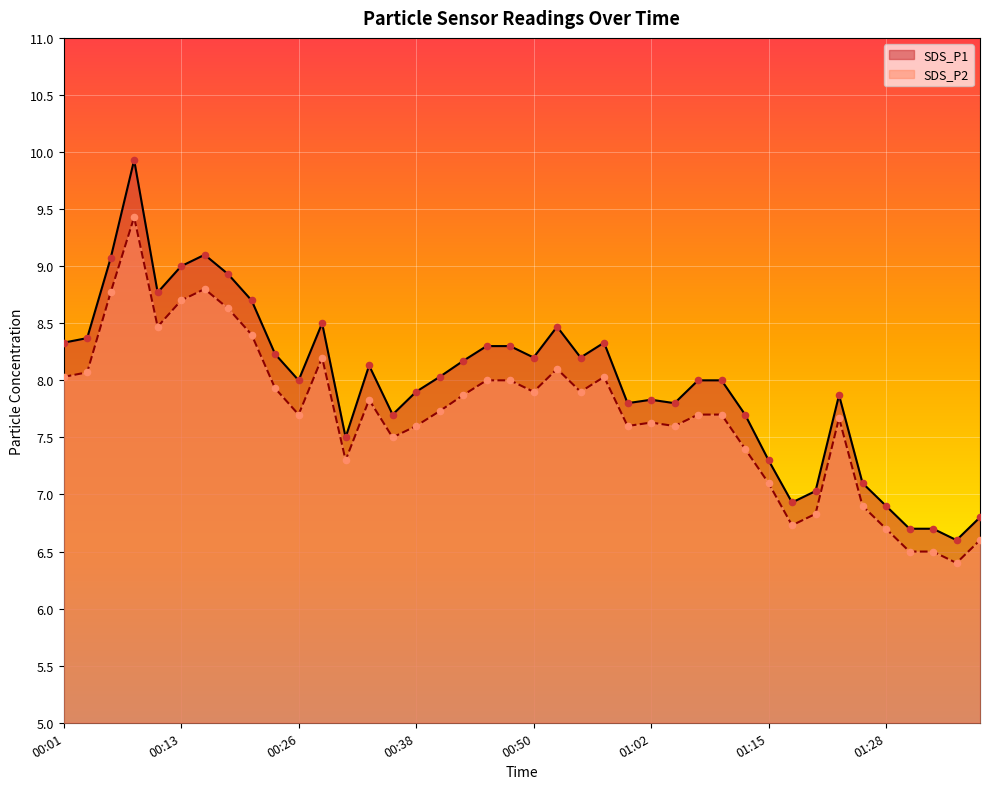

Which series has the largest total across all categories?

SDS_P1